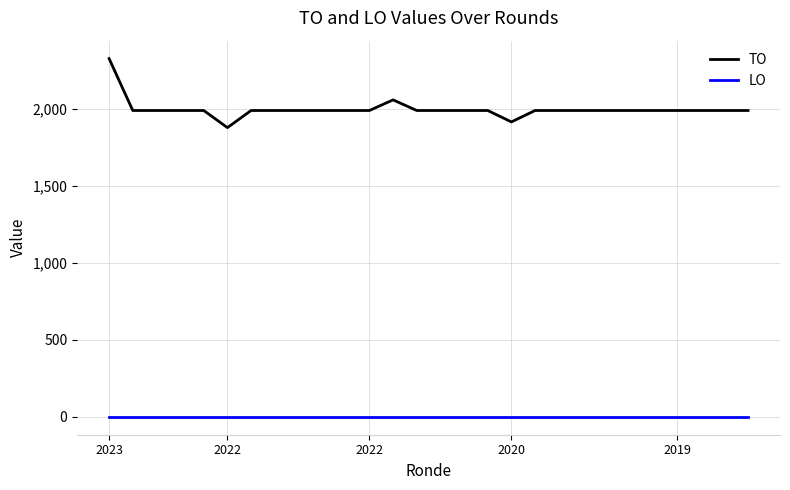

Which series has the largest total across all categories?

TO